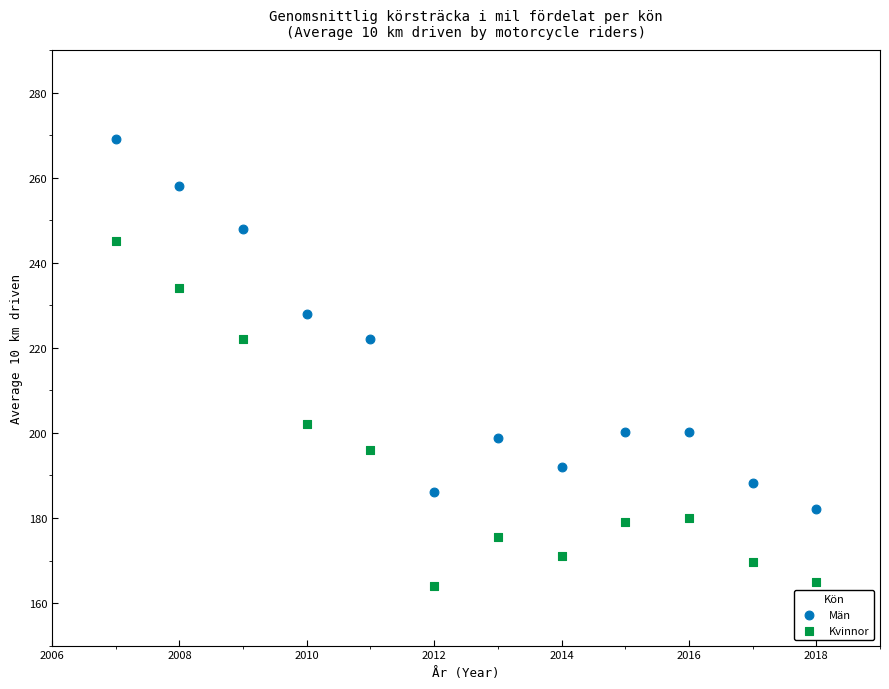

Which series contains the lowest Y value?

Kvinnor